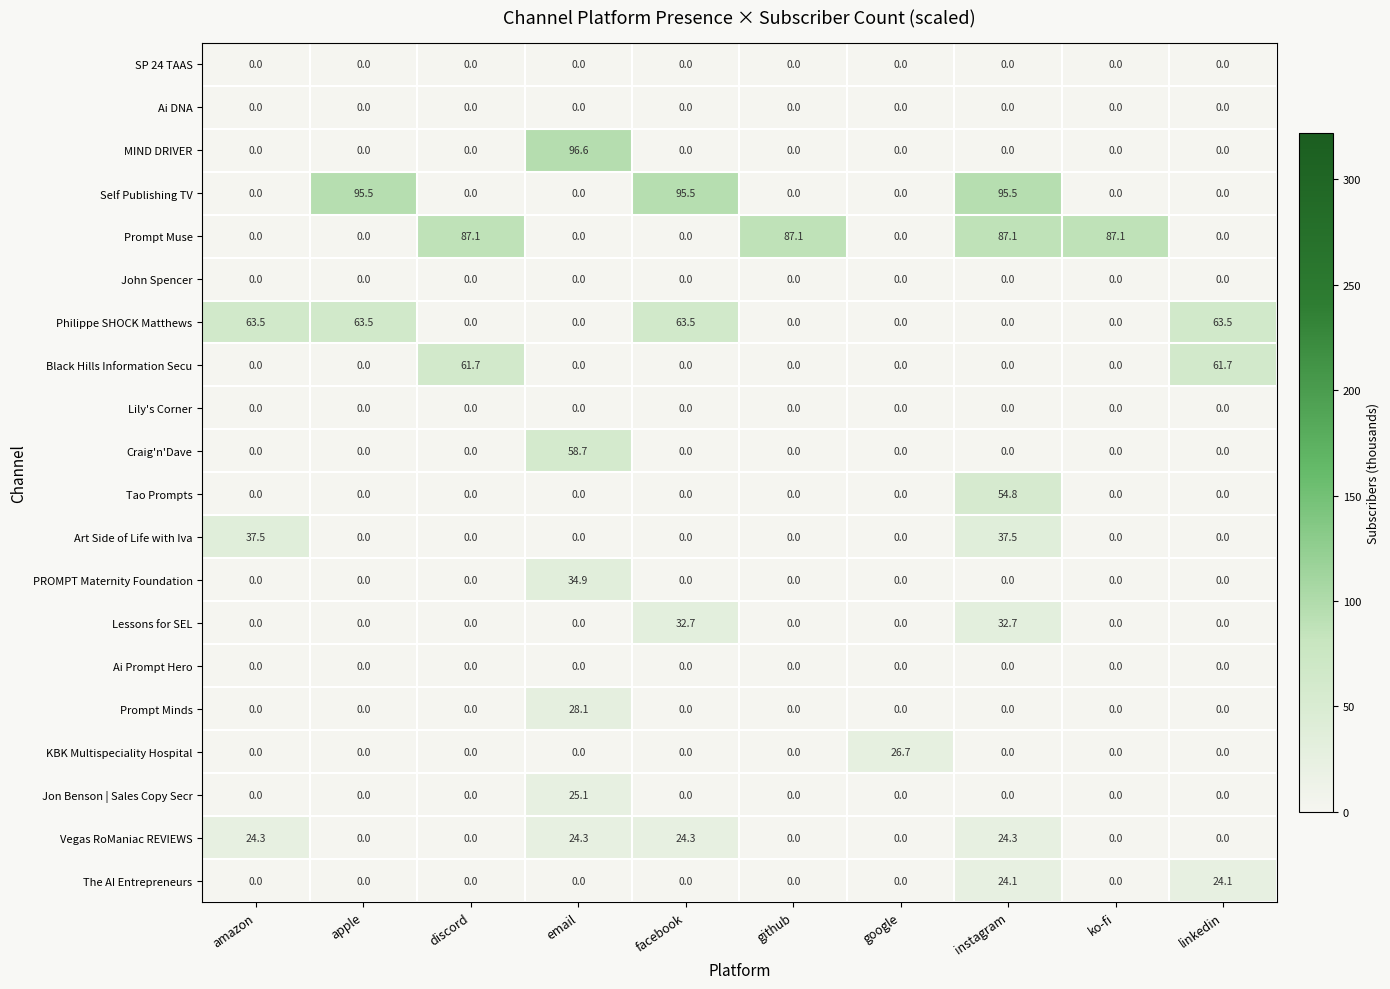

Which series changed the most between github and linkedin?

Prompt Muse